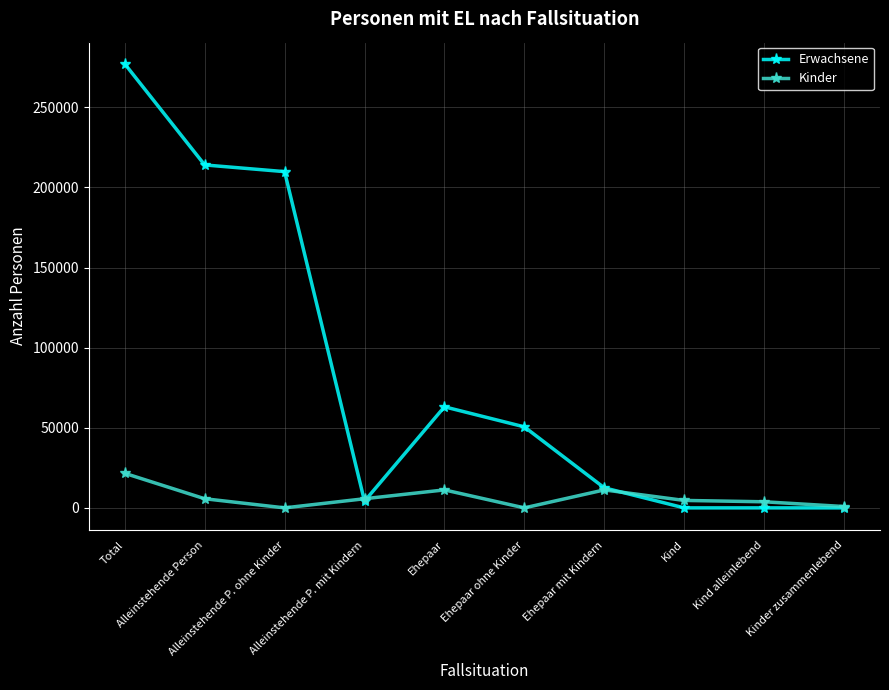

What is the maximum value shown in the chart?

277148